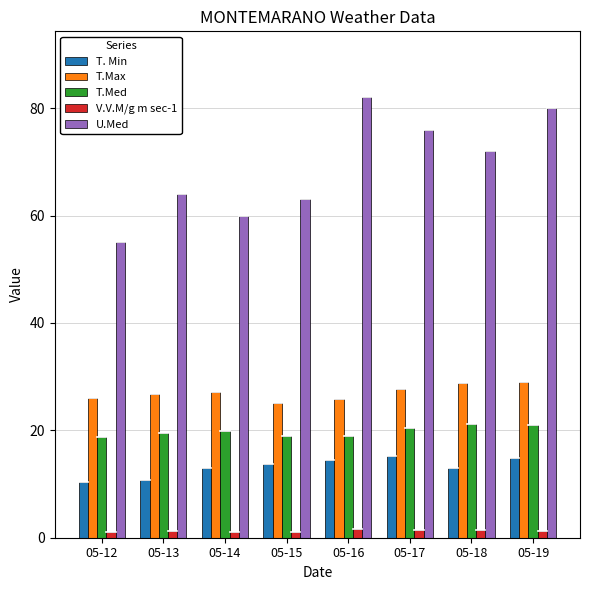

What are all the series names shown in the legend?

T. Min, T.Max, T.Med, V.V.M/g m sec-1, U.Med